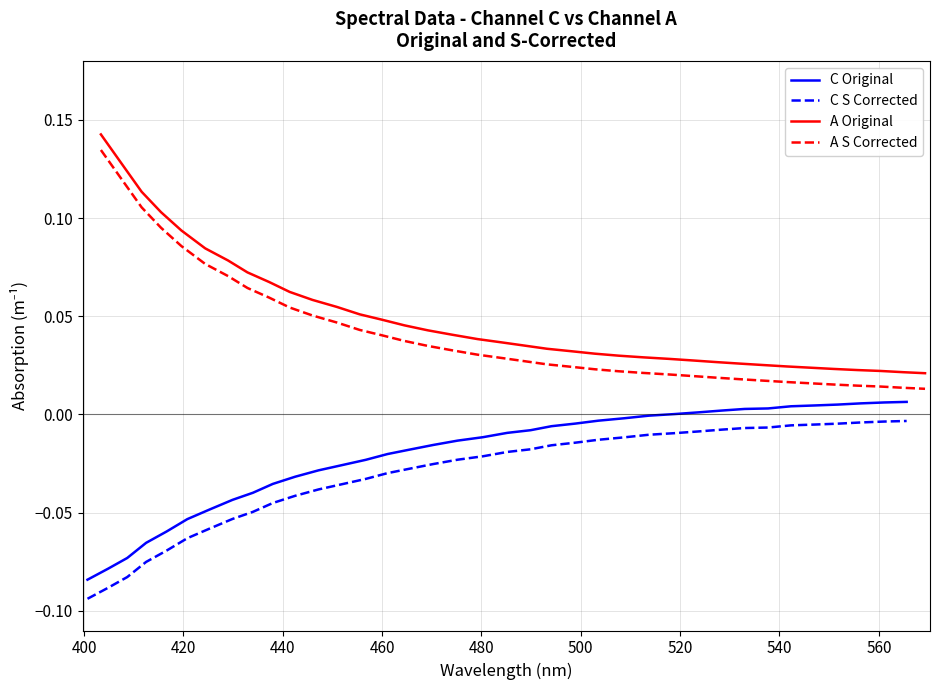

Which series has the largest total across all categories?

A Original